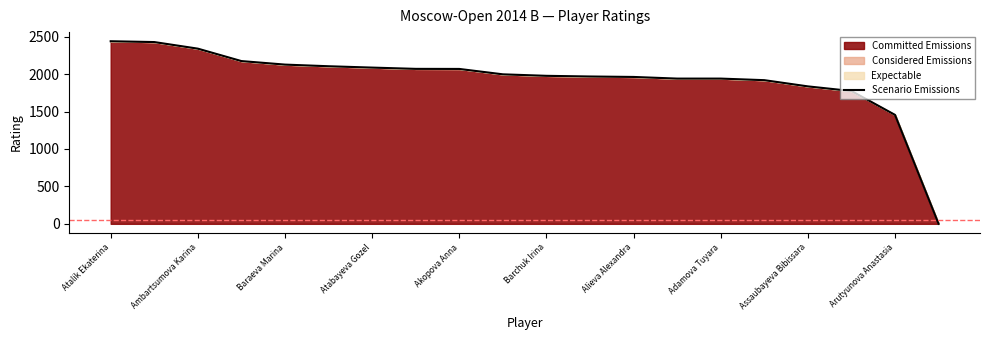

What is the difference between the maximum and minimum values?

2439